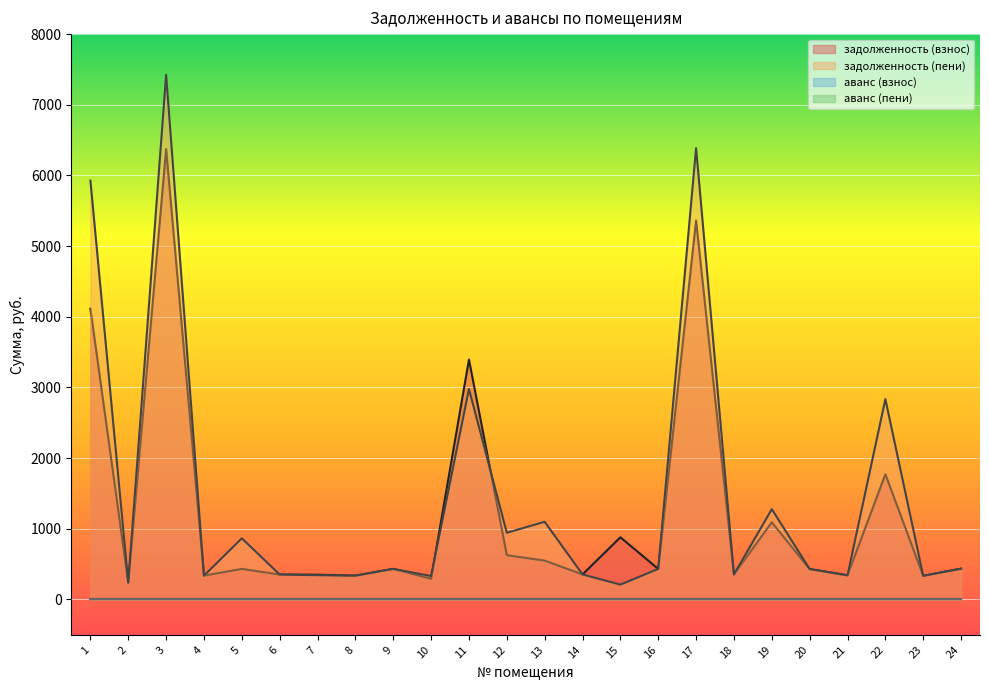

Where is the first local maximum for задолженность (пени)?

3